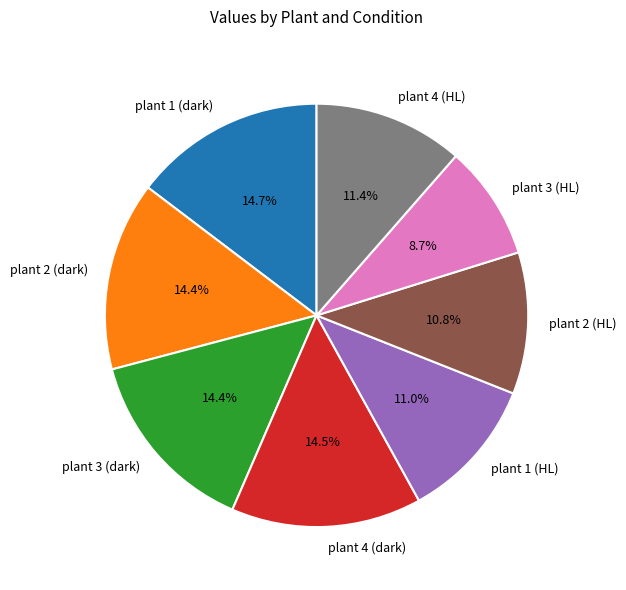

The plant 4 (dark) slice represents 9% of the pie. True or false?

False